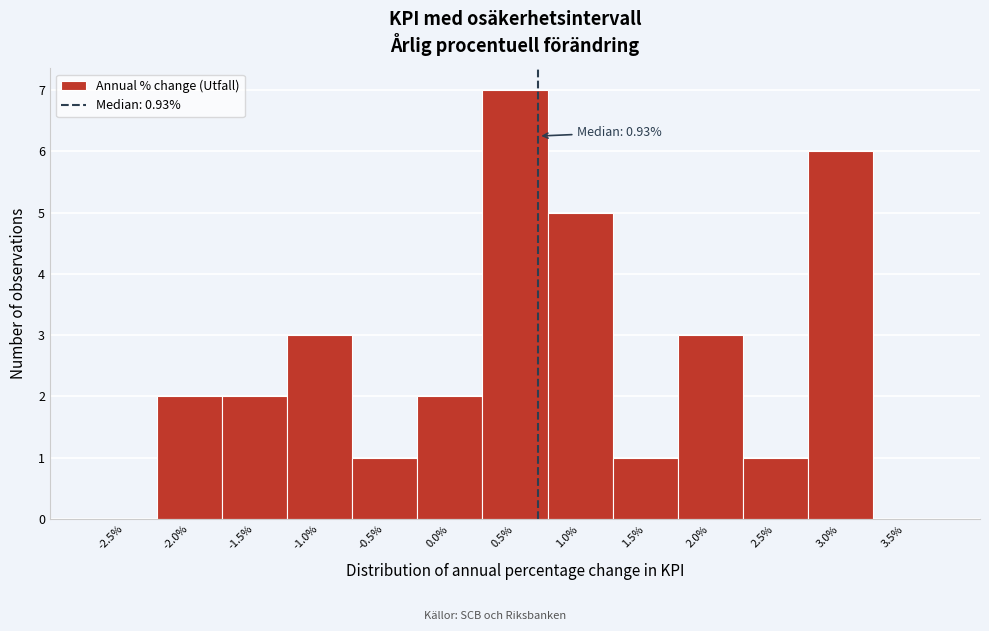

Reading left to right, list all the values displayed in this chart.

-2.5%=0	-2.0%=2	-1.5%=2	-1.0%=3	-0.5%=1	0.0%=2	0.5%=7	1.0%=5	1.5%=1	2.0%=3	2.5%=1	3.0%=6	3.5%=0